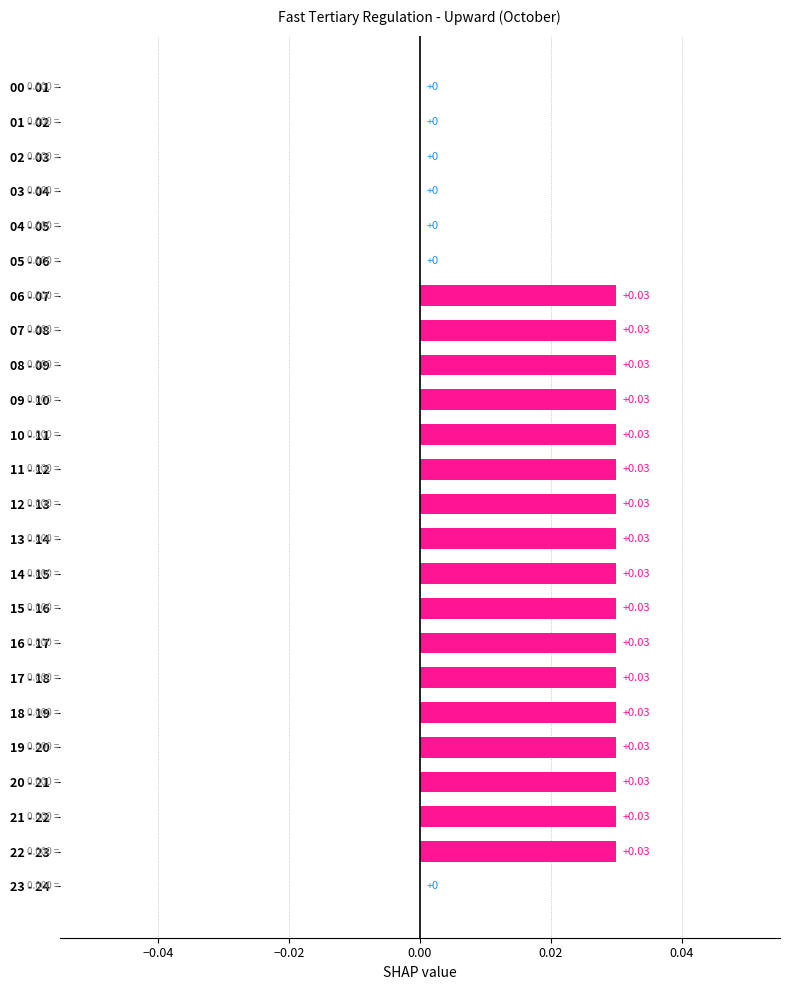

Between 02 - 03 and 09 - 10, which is larger?

09 - 10